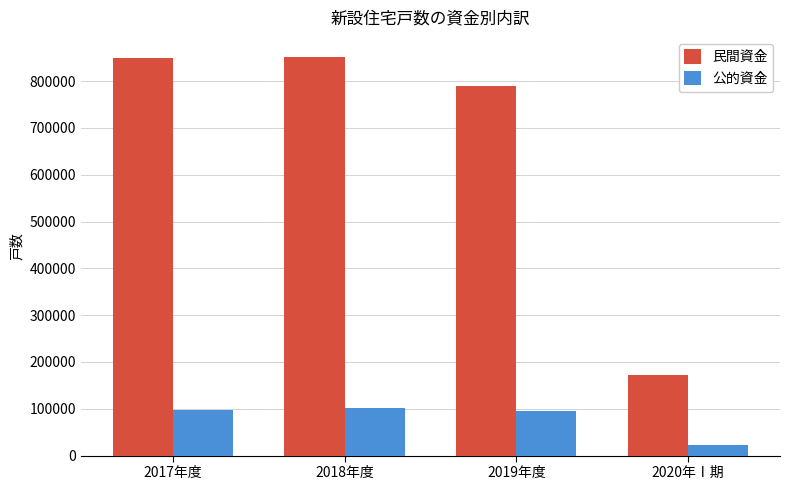

How many values in the 公的資金 series are below 96693?

2